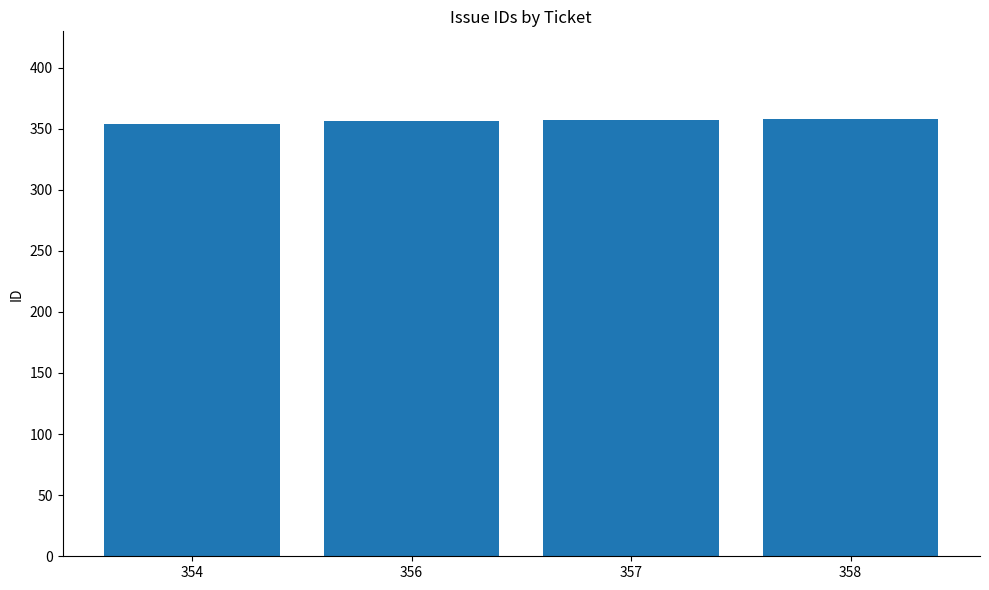

Is it true that the value at 356 is 356?

True